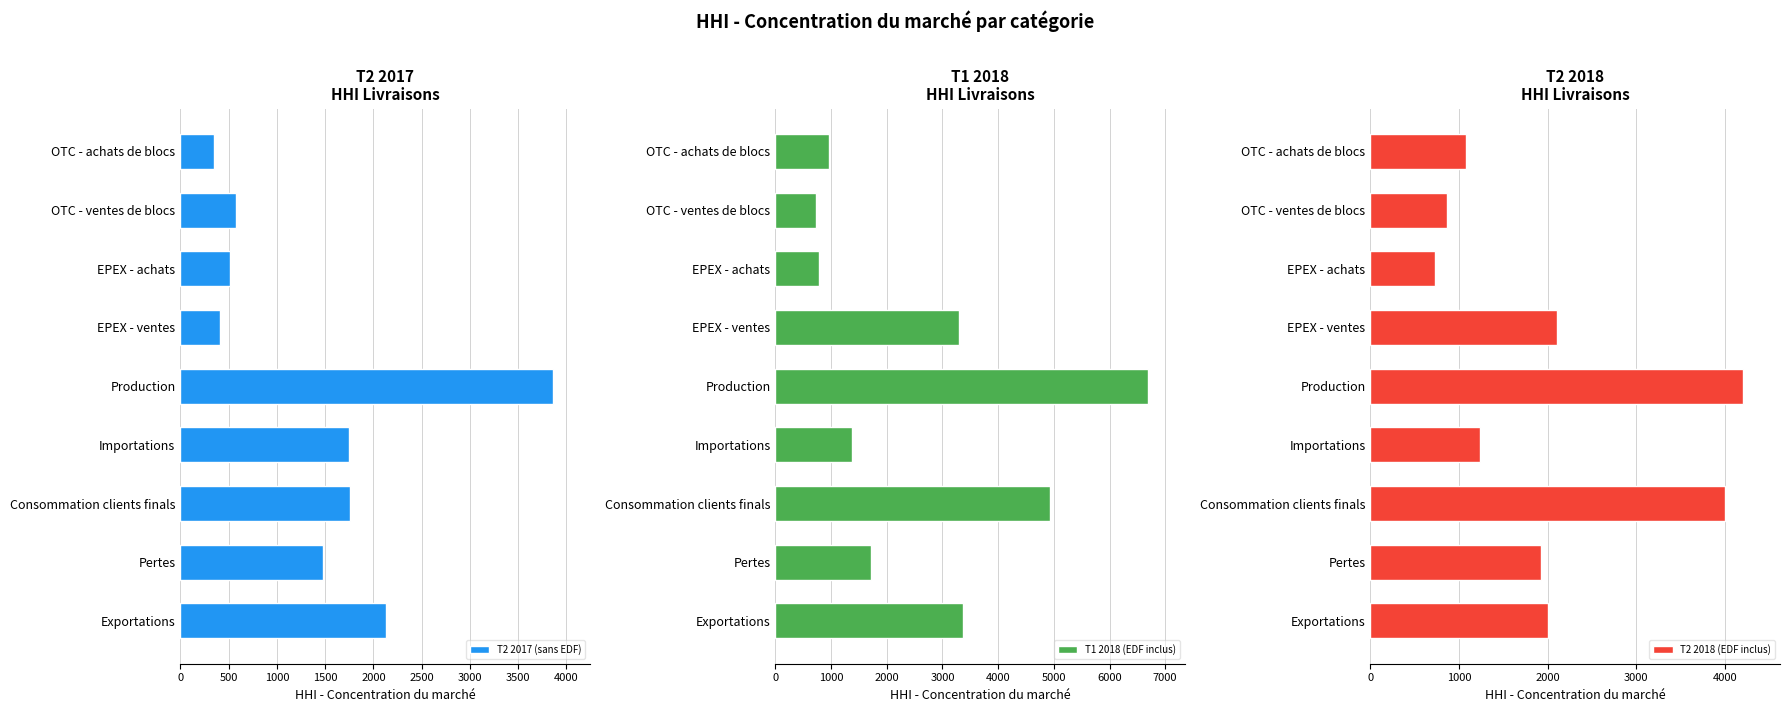

Reading left to right, extract all data points from this chart.

T2 2017 (sans EDF): 353	576	511	408	3859	1747	1755	1476	2135
T1 2018 (EDF inclus): 959	738	784	3303	6687	1373	4927	1718	3372
T2 2018 (EDF inclus): 1084	863	731	2110	4201	1234	3996	1926	1999